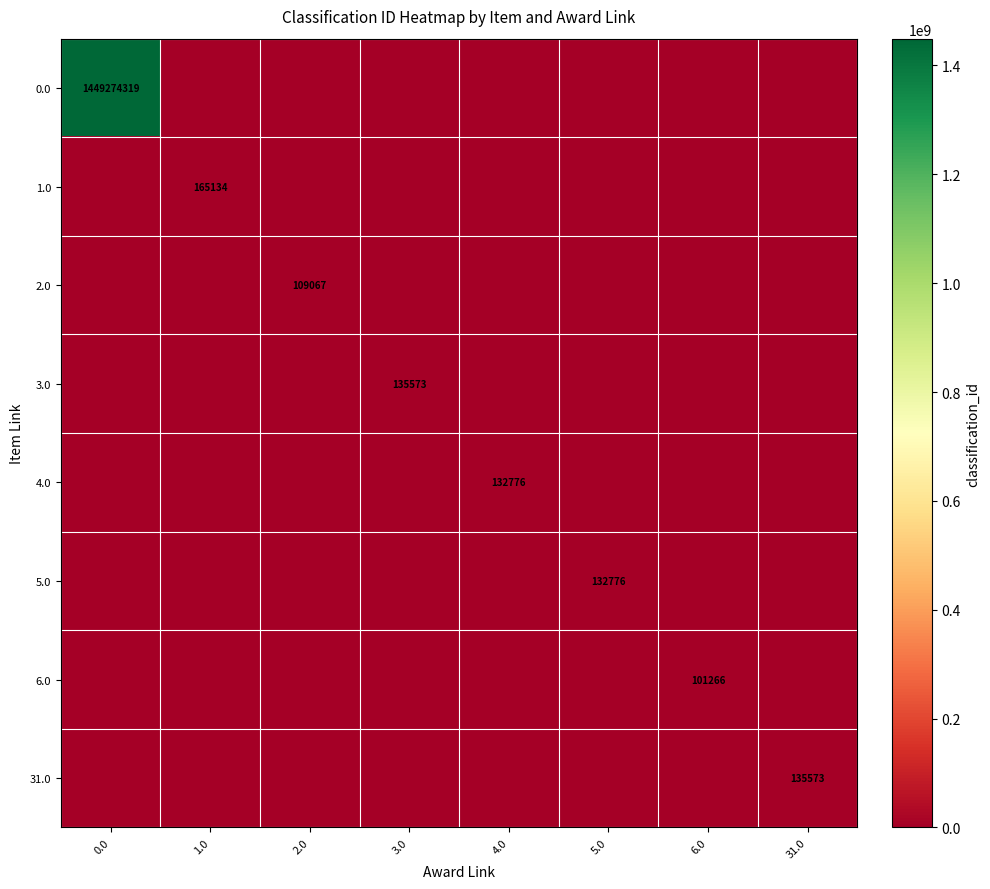

List the series in order of their peak value, highest first.

0.0, 1.0, 3.0, 31.0, 4.0, 5.0, 2.0, 6.0